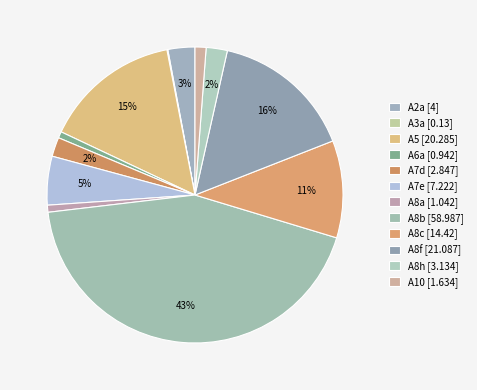

Rank the categories by value from highest to lowest.

A8b, A8f, A5, A8c, A7e, A2a, A8h, A7d, A10, A8a, A6a, A3a